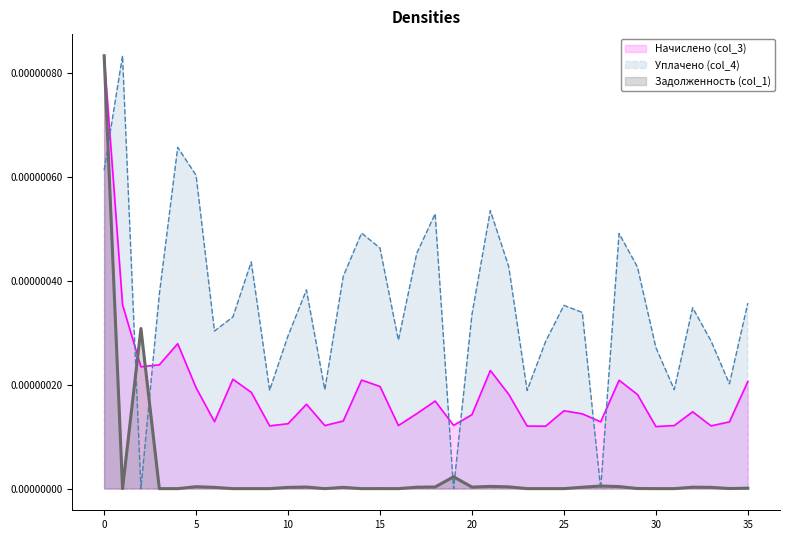

Where is the first local minimum for Начислено (col_3)?

2